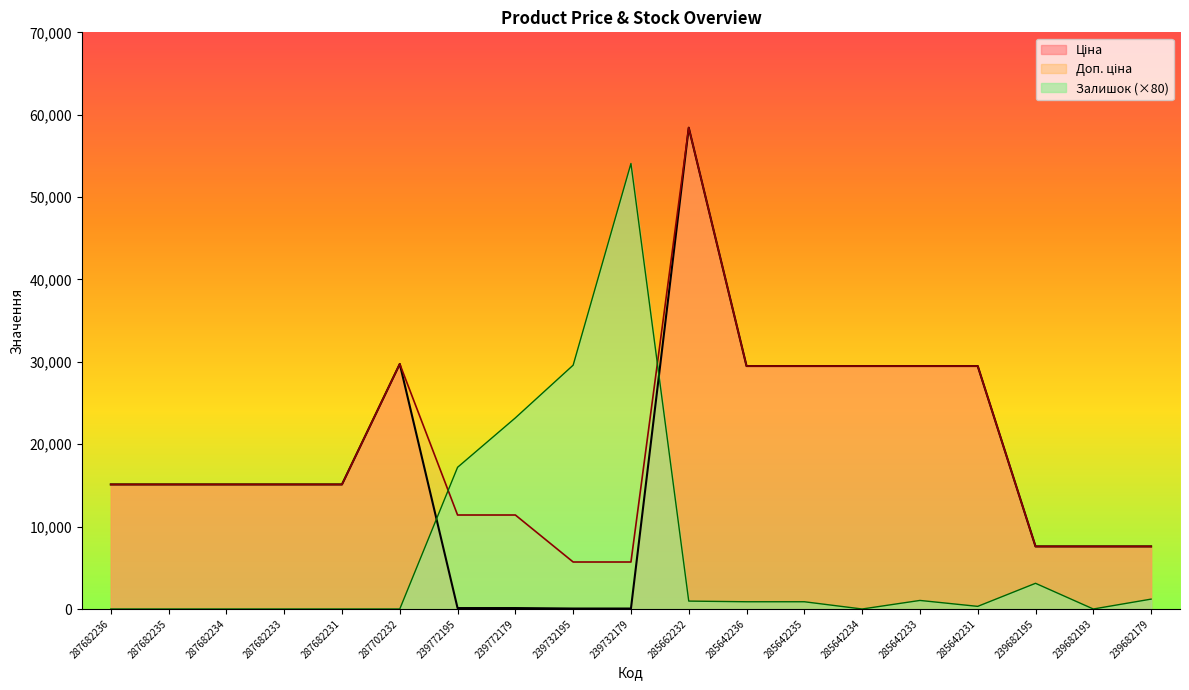

True or false: Доп. ціна and Ціна intersect in this chart.

False